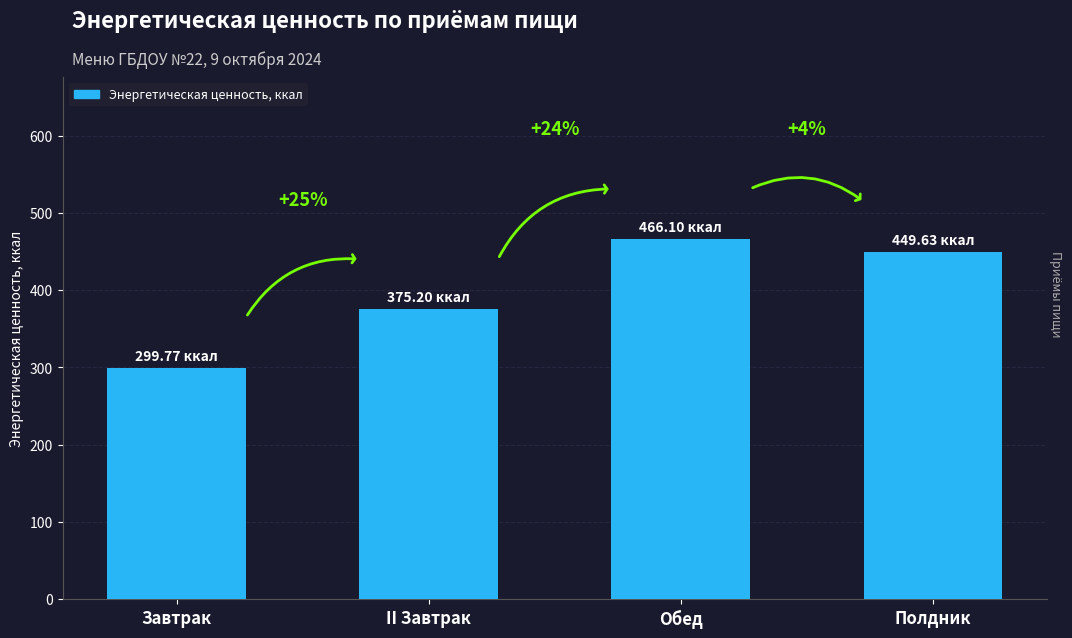

Does the chart contain any negative values?

No